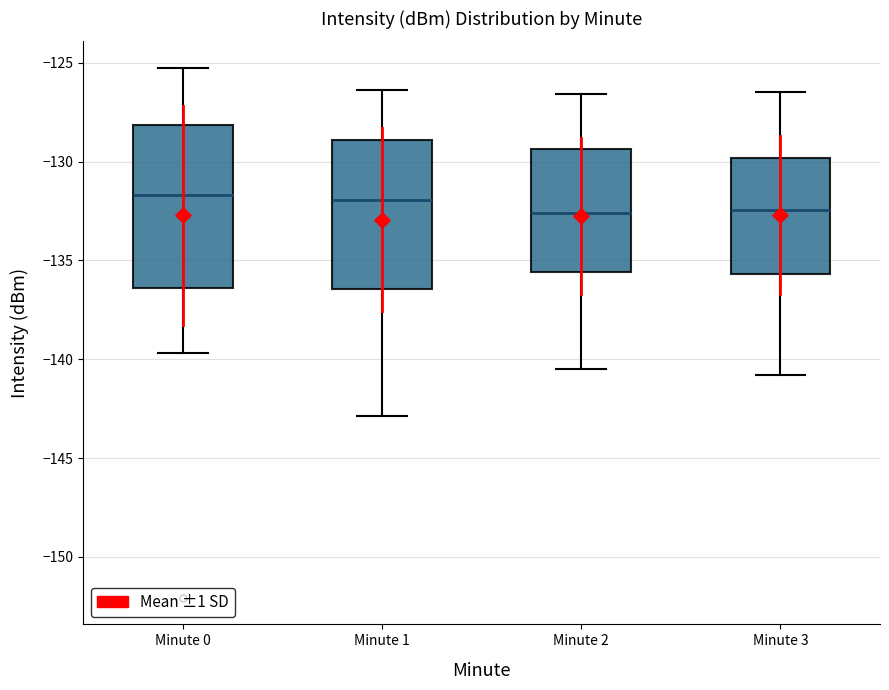

Reading left to right, read every box against the y-axis: the position of its median line, the range the box covers, and the ends of its whiskers. The values are not printed on the chart, so give them approximately, as read against the axis.

Minute 0: median -131.5, box -136.5 to -128.0, whiskers -139.5 to -125.5
Minute 1: median -132.0, box -136.5 to -129.0, whiskers -143.0 to -126.5
Minute 2: median -132.5, box -135.5 to -129.5, whiskers -140.5 to -126.5
Minute 3: median -132.5, box -135.5 to -130.0, whiskers -141.0 to -126.5